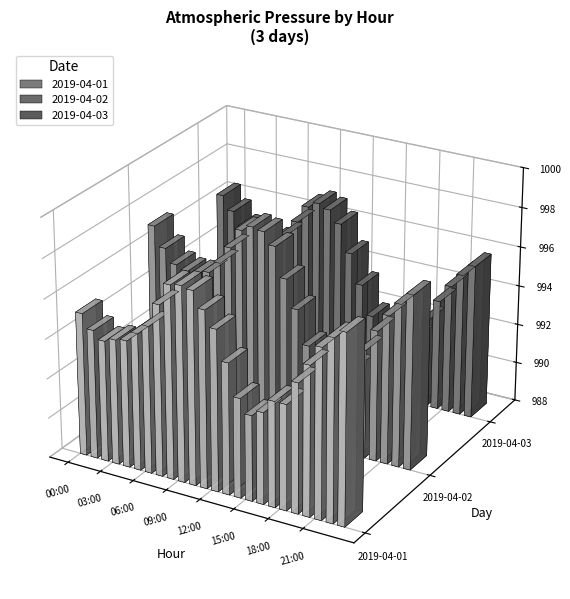

How many groups of bars are there?

24